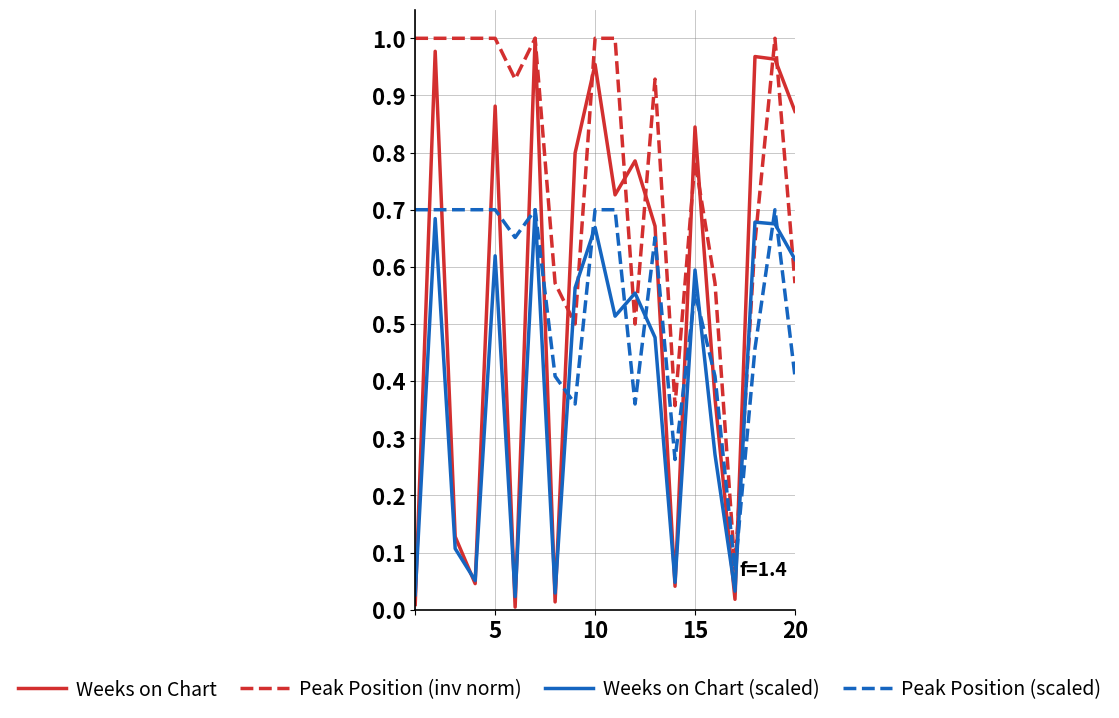

How many intersections are there between Peak Position (inv norm) and Weeks on Chart (scaled)?

7